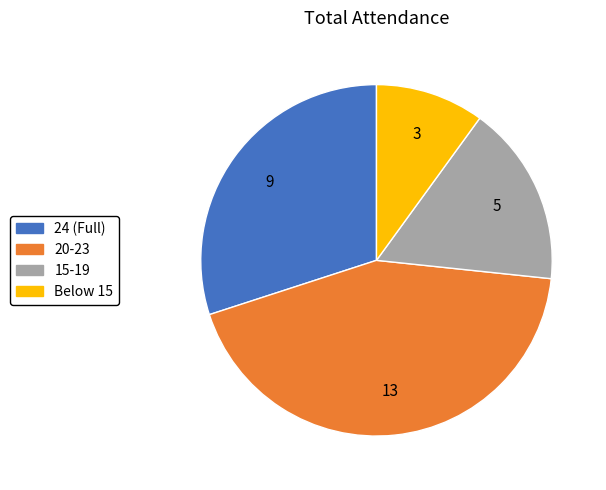

Is there a majority slice in this chart?

No